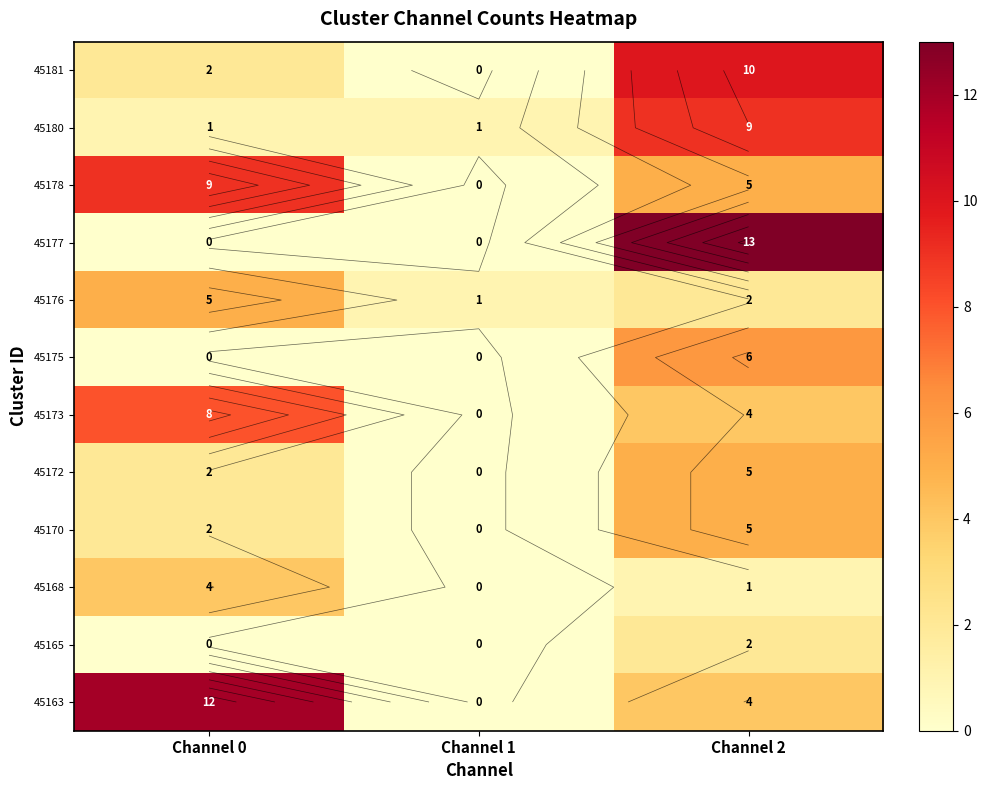

At which label is 45168 closest to 2?

Channel 2